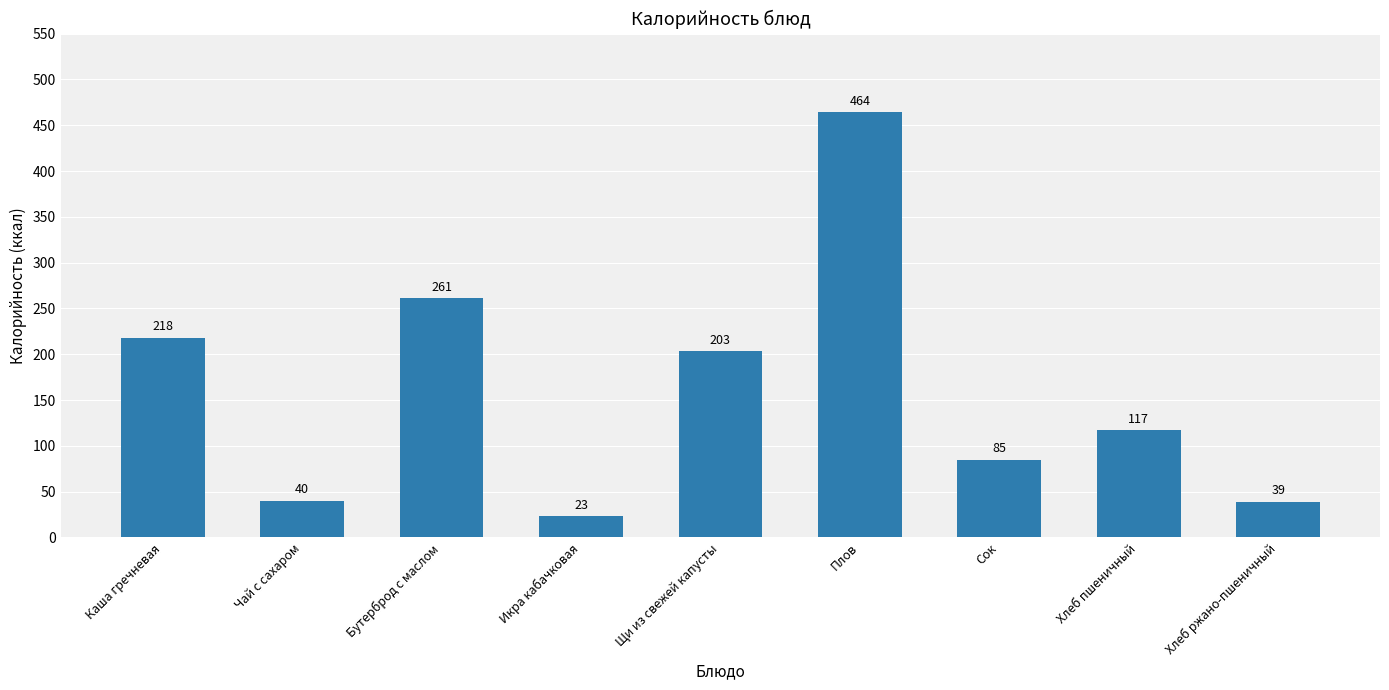

Rank the categories by value from highest to lowest.

Плов, Бутерброд с маслом, Каша гречневая, Щи из свежей капусты, Хлеб пшеничный, Сок, Чай с сахаром, Хлеб ржано-пшеничный, Икра кабачковая